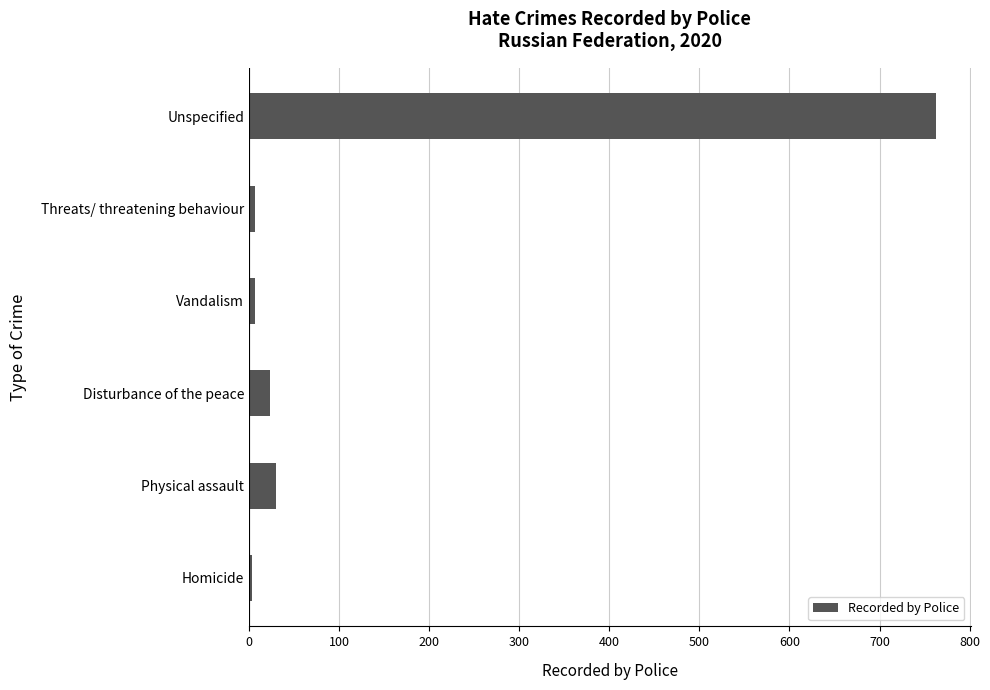

Are the bars grouped side by side (vs. stacked)?

No